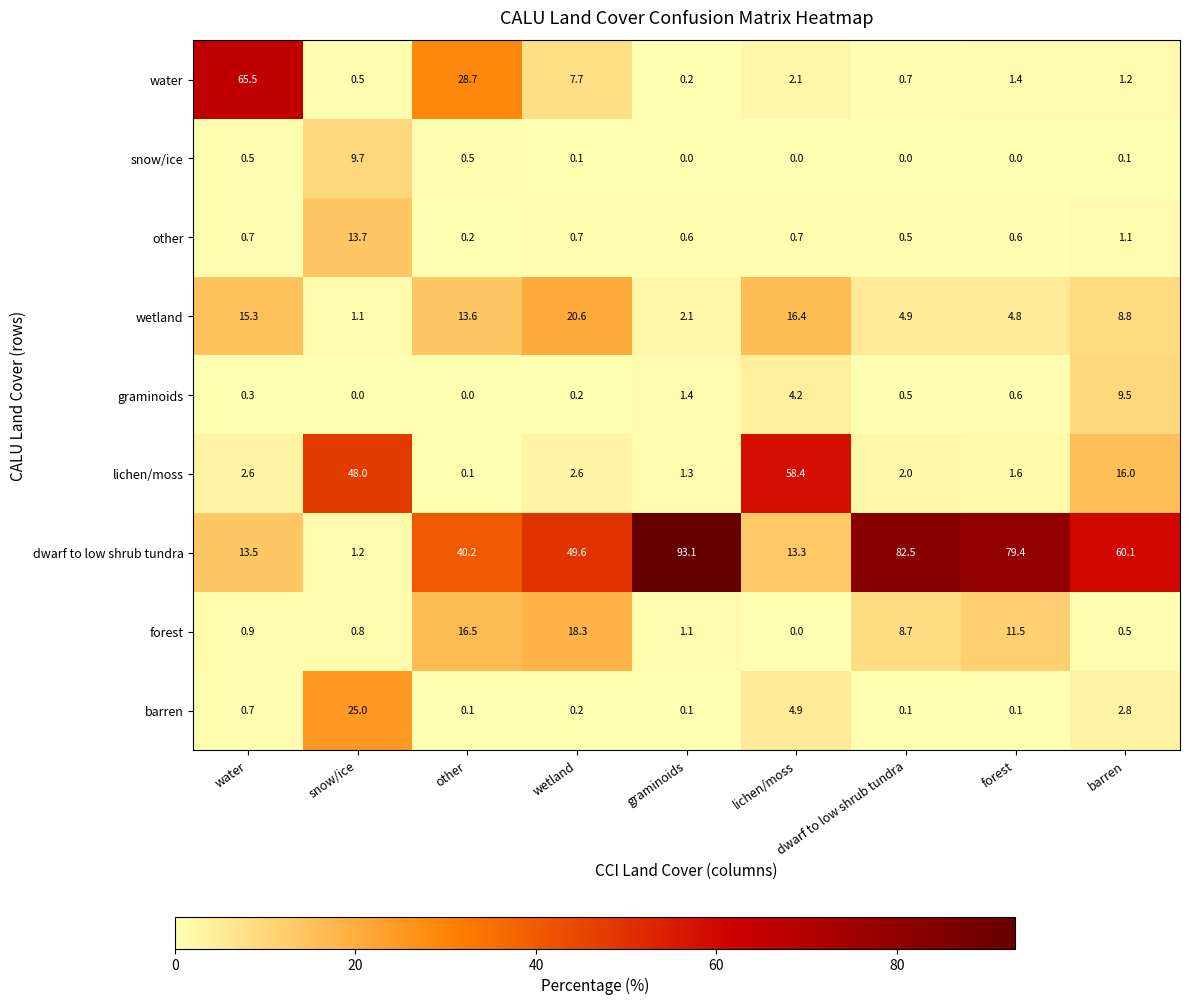

What is the difference between the highest and lowest values at forest?

79.4